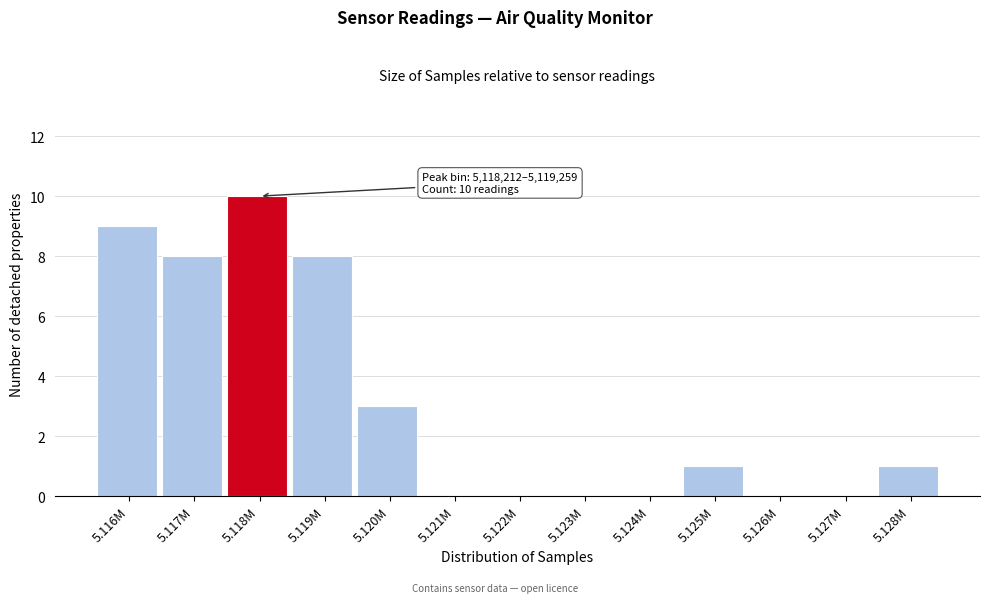

Reading right to left, extract all data points from this chart.

5.128M=1	5.127M=0	5.126M=0	5.125M=1	5.124M=0	5.123M=0	5.122M=0	5.121M=0	5.120M=3	5.119M=8	5.118M=10	5.117M=8	5.116M=9